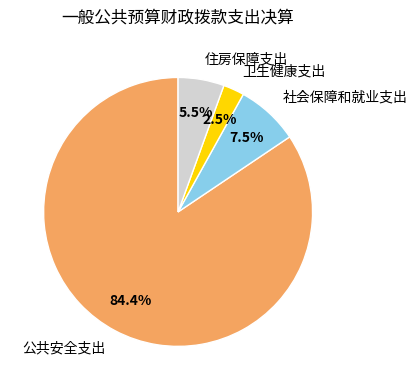

What is the smallest slice in the pie chart?

卫生健康支出